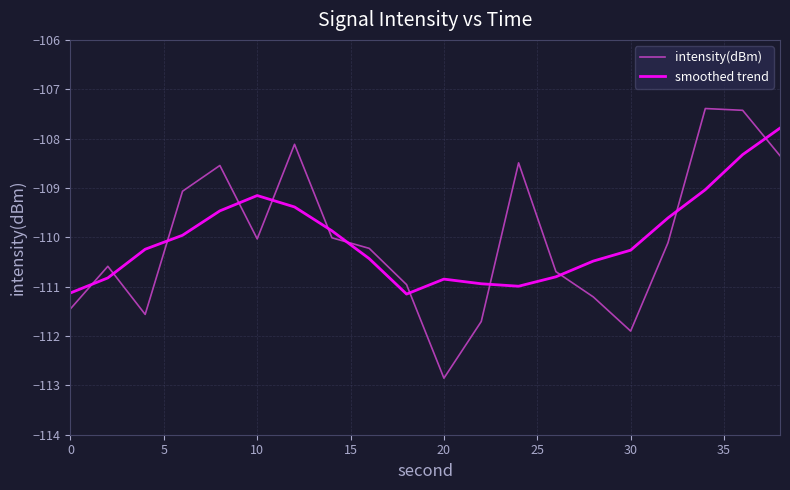

What is the difference between the second highest and minimum values in the intensity(dBm) series?

5.4